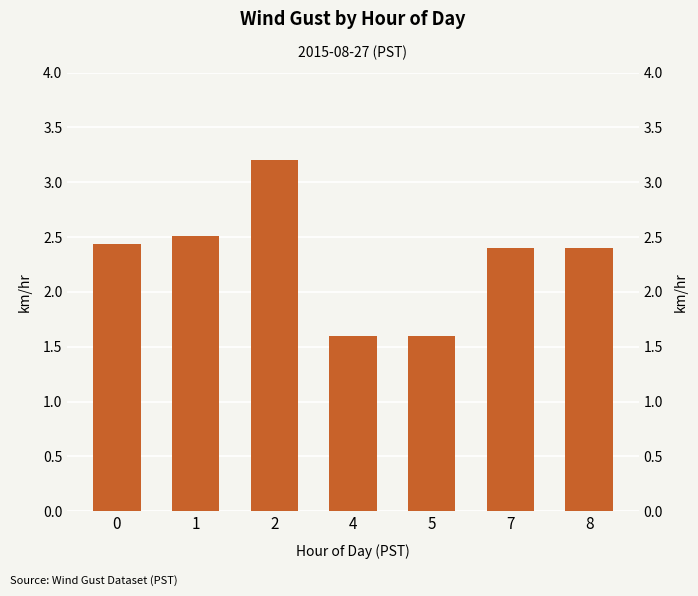

Reading left to right, list all the values displayed in this chart.

2.4	2.5	3.2	1.6	1.6	2.4	2.4